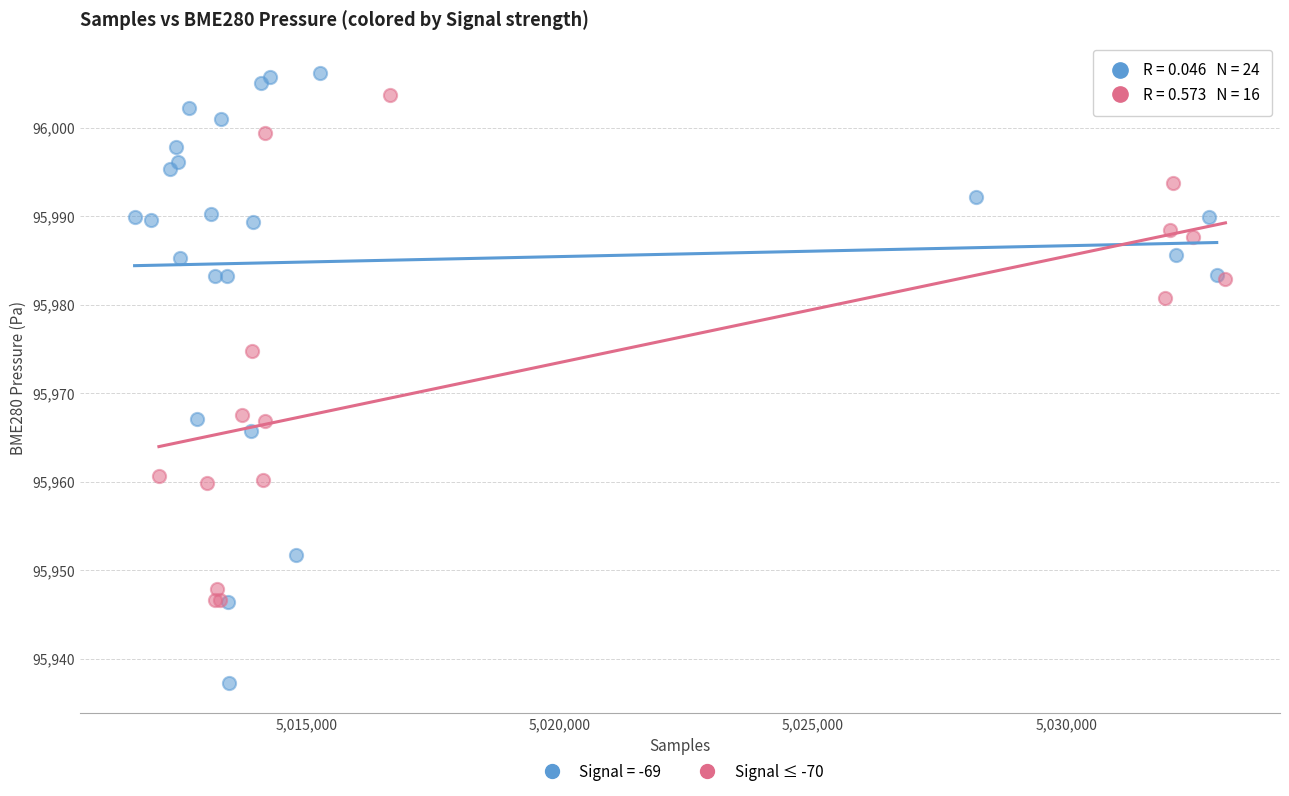

Which series has the largest Y range (max minus min)?

Signal = -69